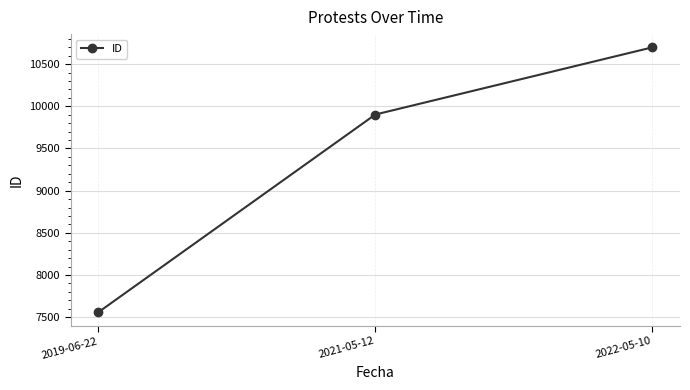

How many data points are less than 9902?

1